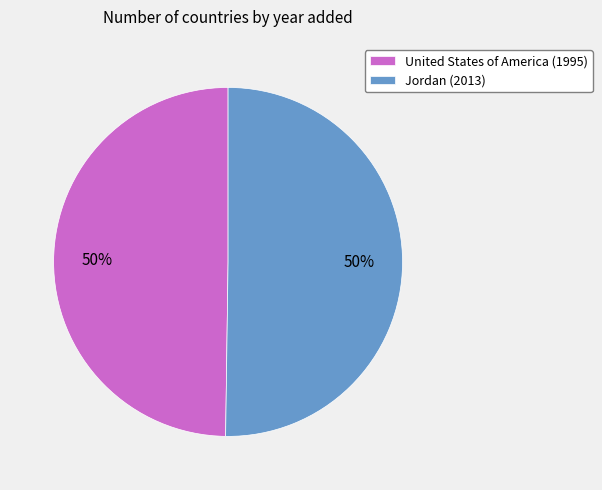

How many segments does this pie chart have?

2